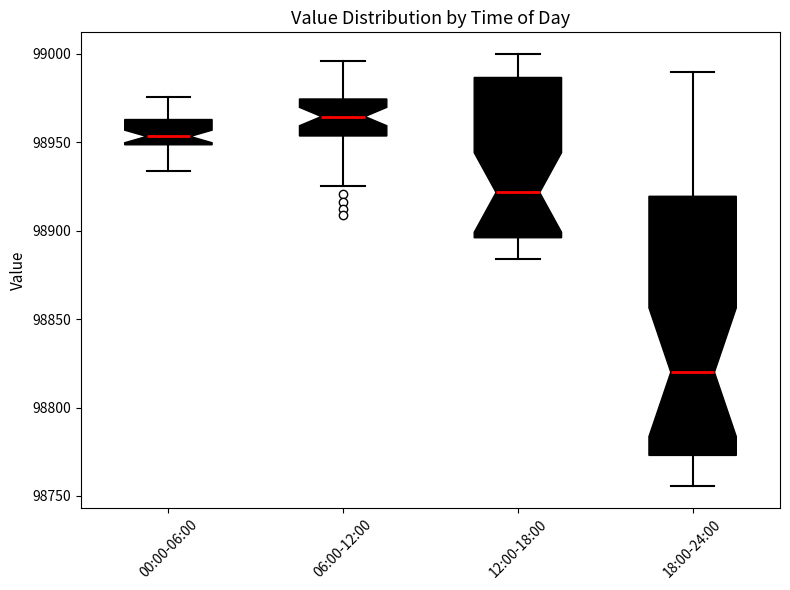

Reading left to right, transcribe this box plot: for each box, give where its median line is, the range the box spans, and where its two whiskers end, as read against the y-axis. The values are not printed on the chart, so give them approximately, as read against the axis.

00:00-06:00: median 98955, box 98950 to 98965, whiskers 98935 to 98975
06:00-12:00: median 98965, box 98955 to 98975, whiskers 98925 to 98995
12:00-18:00: median 98920, box 98895 to 98985, whiskers 98885 to 99000
18:00-24:00: median 98820, box 98775 to 98920, whiskers 98755 to 98990